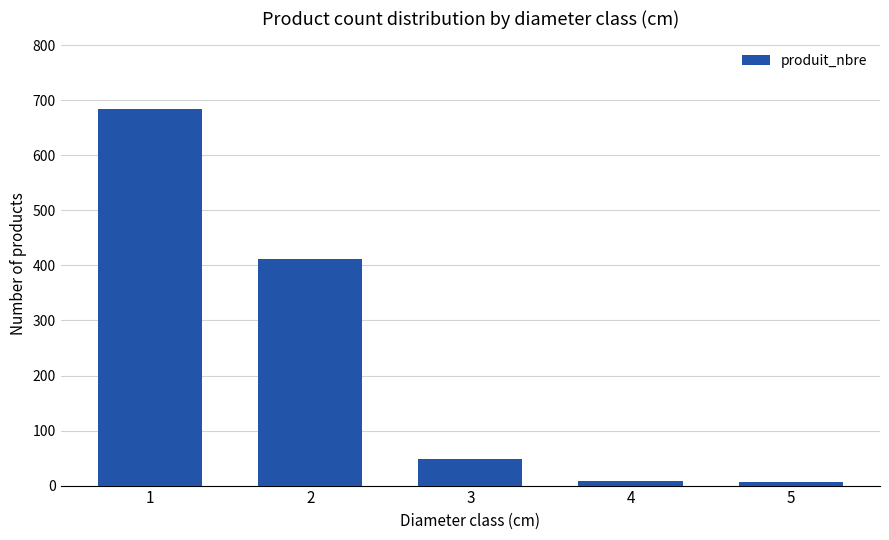

What is the value of the 2nd bar from the left?

412